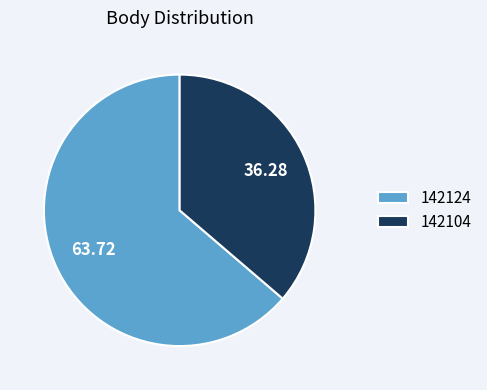

Is 142104 the majority of the pie?

No